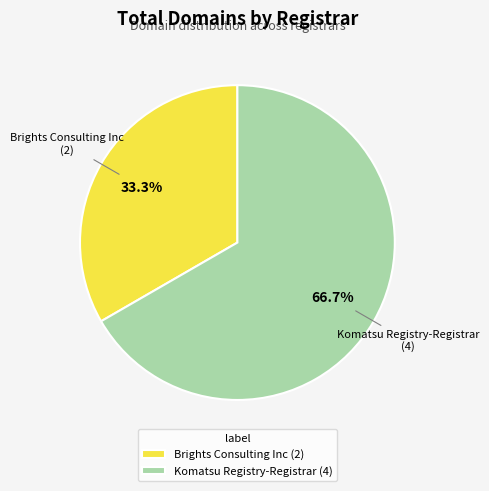

Count the number of slices in the pie.

2